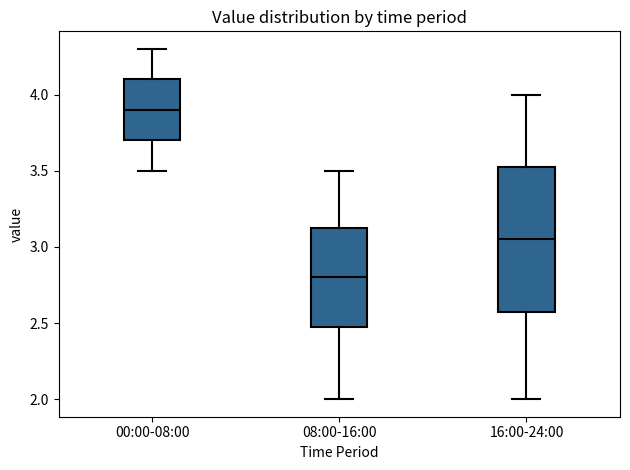

Which box is the tallest, from its lower edge to its upper edge?

16:00-24:00